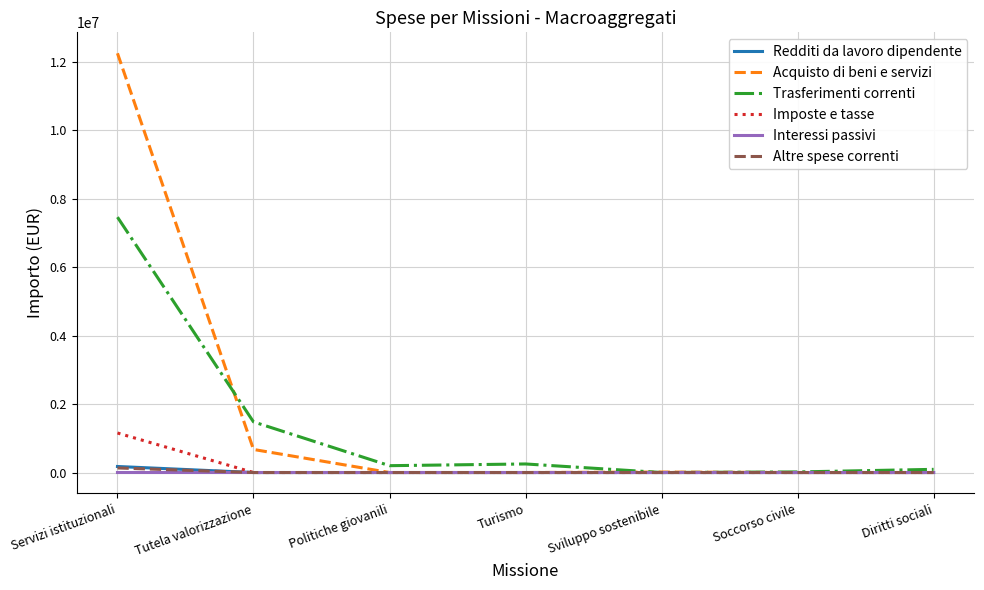

The value of Imposte e tasse at Politiche giovanili is 0.0. True or false?

True